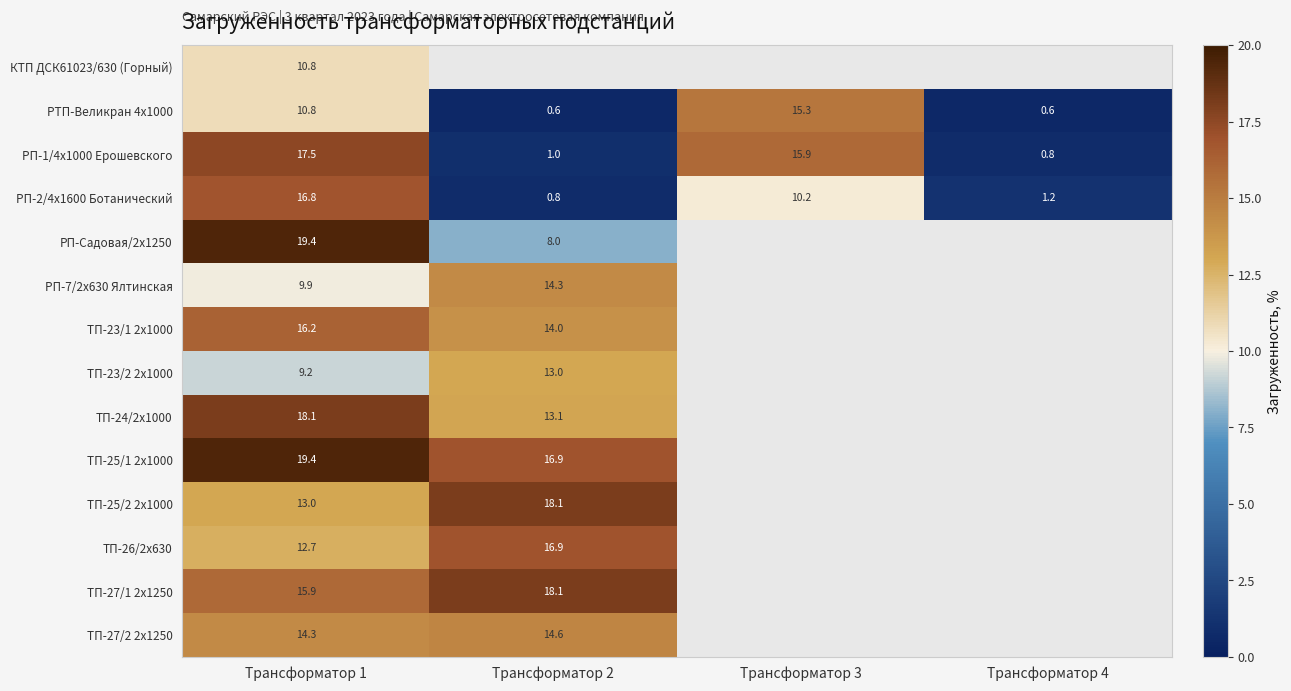

True or false: РП-1/4х1000 Ерошевского has a value of 17.5 at Трансформатор 1.

True